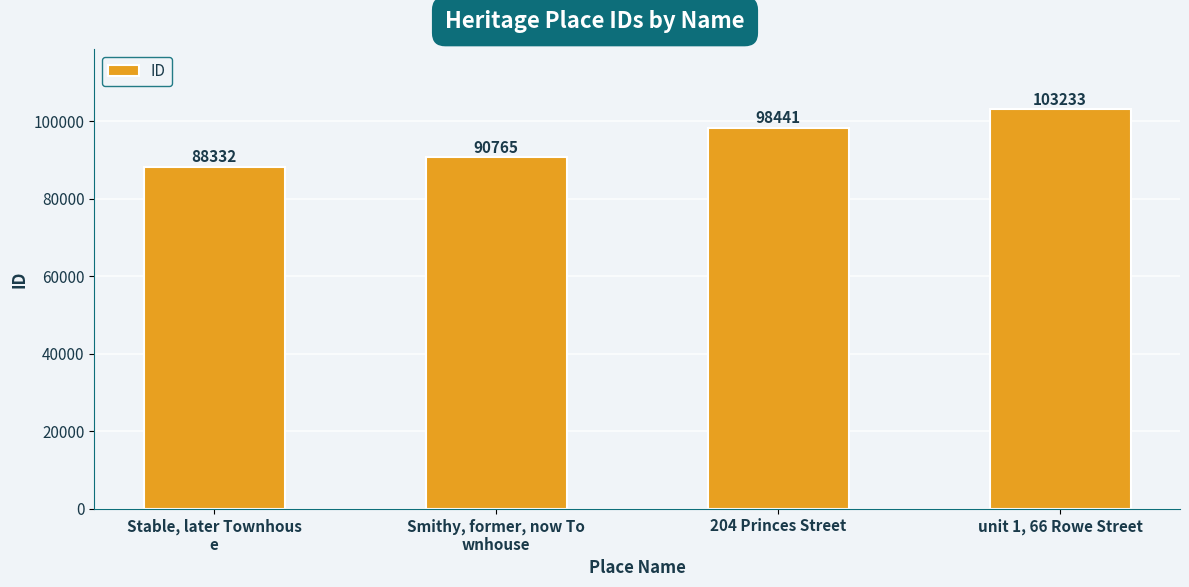

Count the values in the range 90765 to 103233.

3